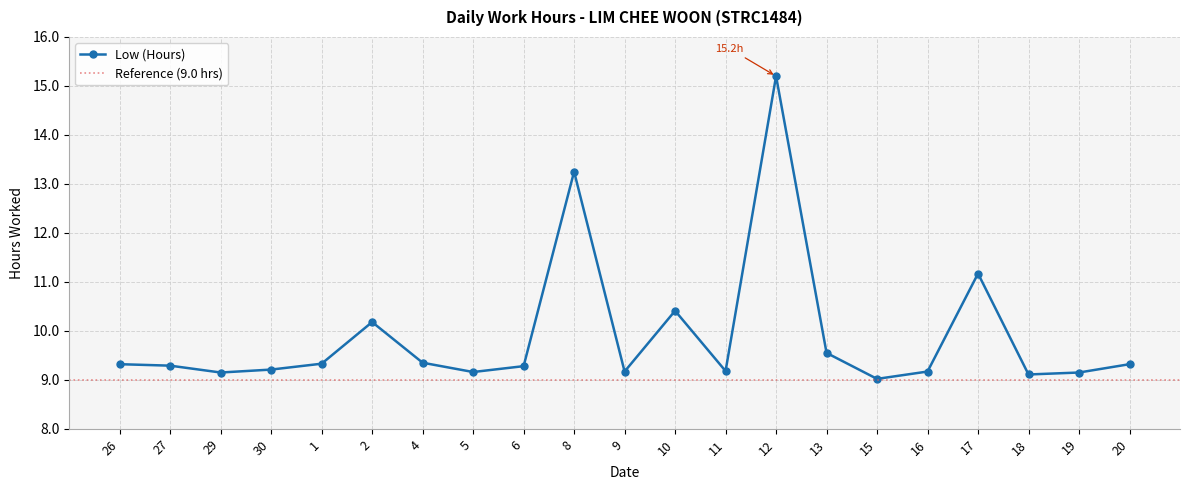

Does the chart have visible grid lines?

Yes